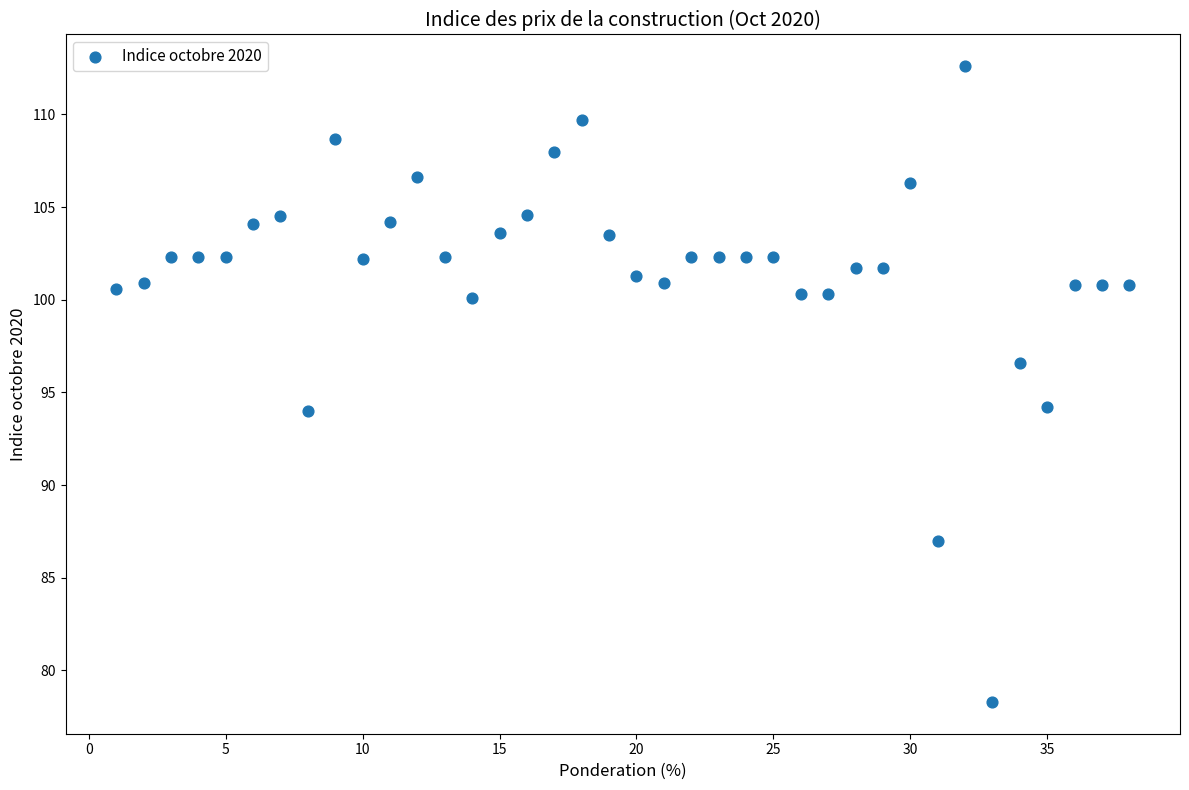

What is the range of X values (max minus min)?

37.0